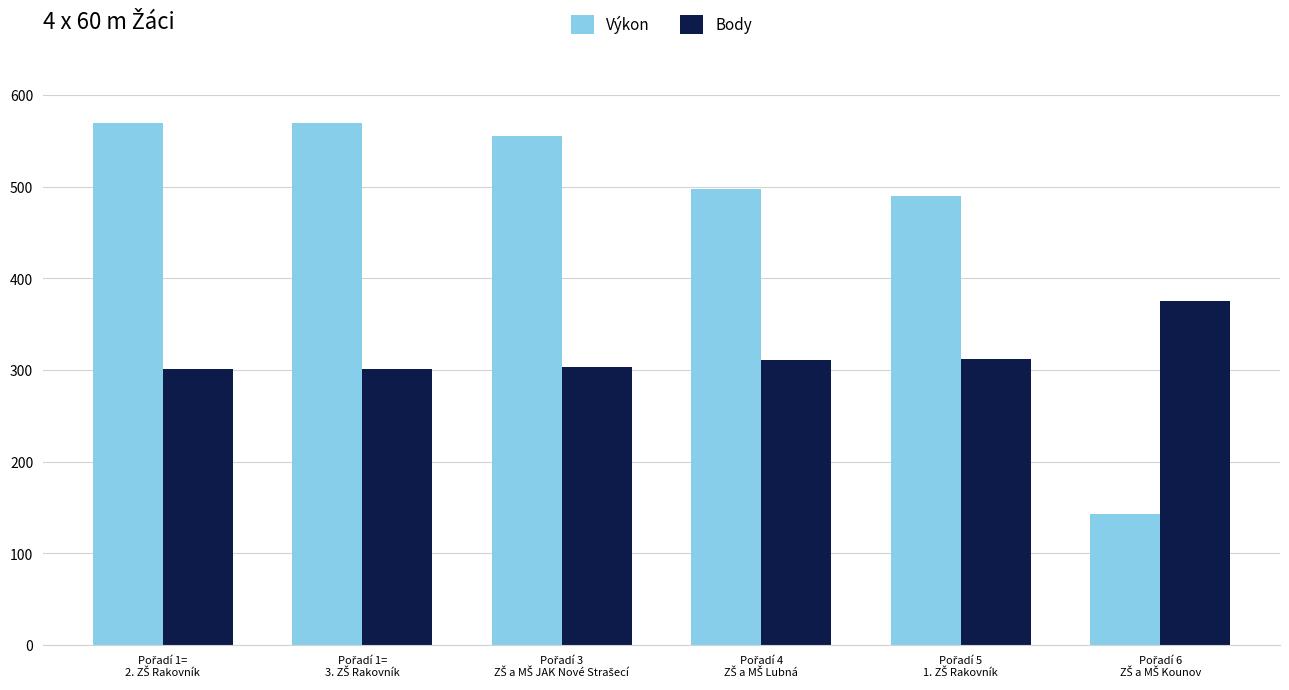

Does the chart contain any negative values?

No